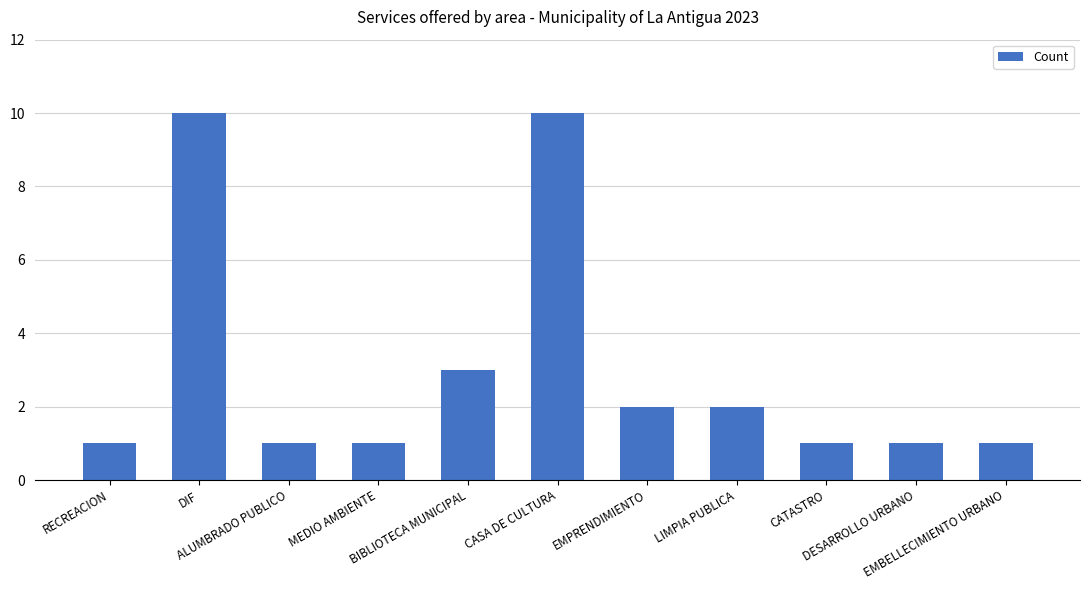

What is the smallest value displayed?

1